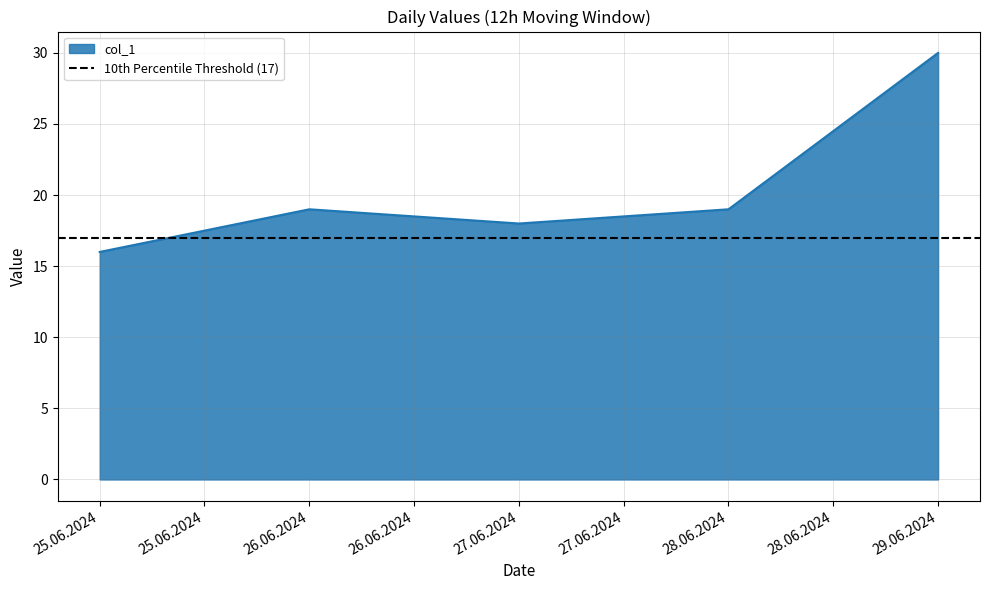

Reading left to right, extract all data points from this chart.

29.06.2024=30	28.06.2024=19	27.06.2024=18	26.06.2024=19	25.06.2024=16